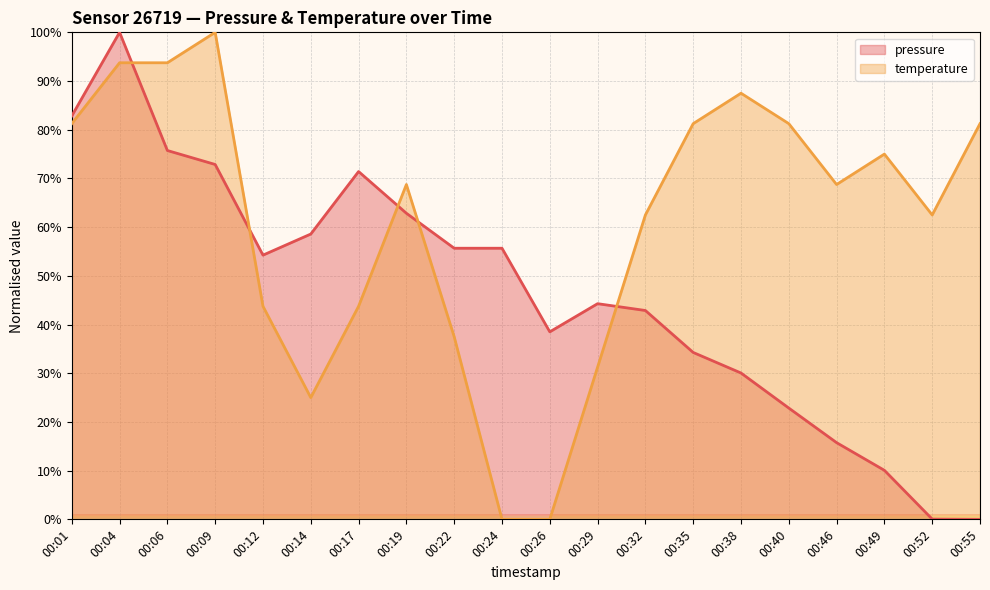

Is it true that pressure equals 0.1 at 00:52?

False